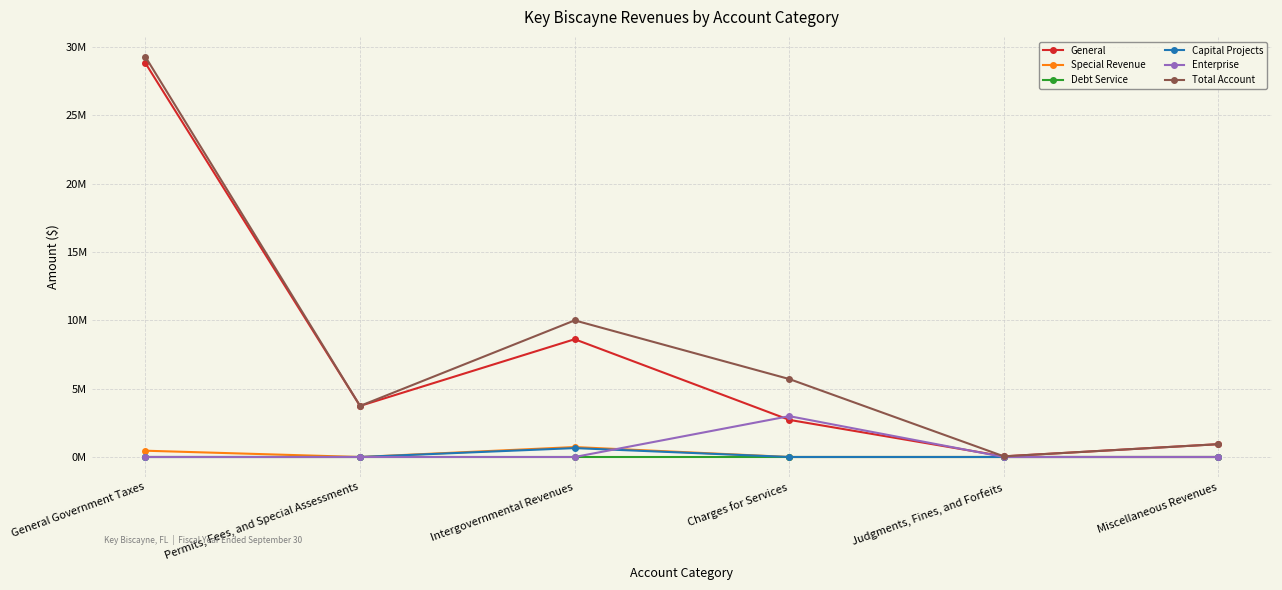

Which series has the largest total across all categories?

Total Account